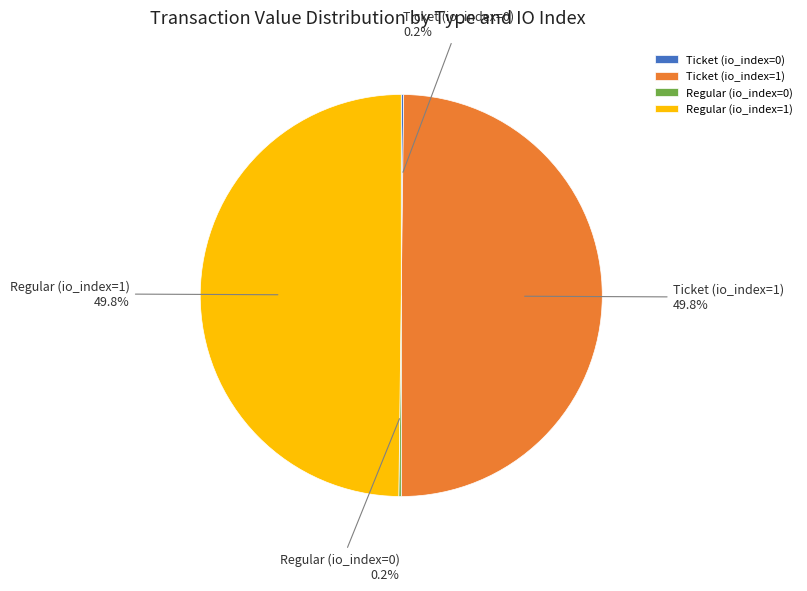

What is the ratio of the value at Regular (io_index=1) to the value at Ticket (io_index=1)?

1.0